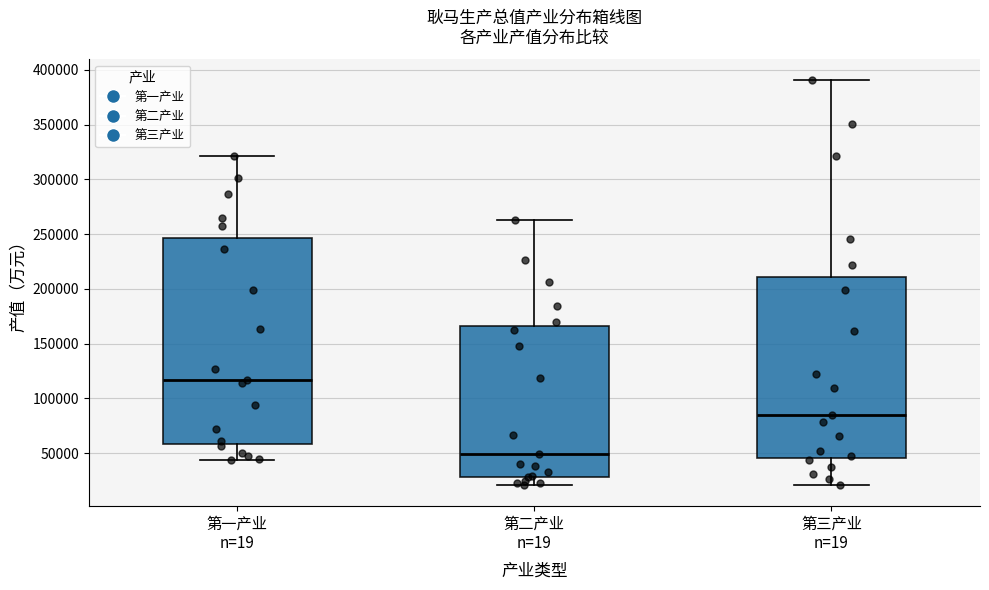

Reading left to right, read every box against the y-axis: the position of its median line, the range the box covers, and the ends of its whiskers. The values are not printed on the chart, so give them approximately, as read against the axis.

第一产业 n=19: median 115000, box 60000 to 245000, whiskers 45000 to 320000
第二产业 n=19: median 50000, box 30000 to 165000, whiskers 20000 to 265000
第三产业 n=19: median 85000, box 45000 to 210000, whiskers 20000 to 390000